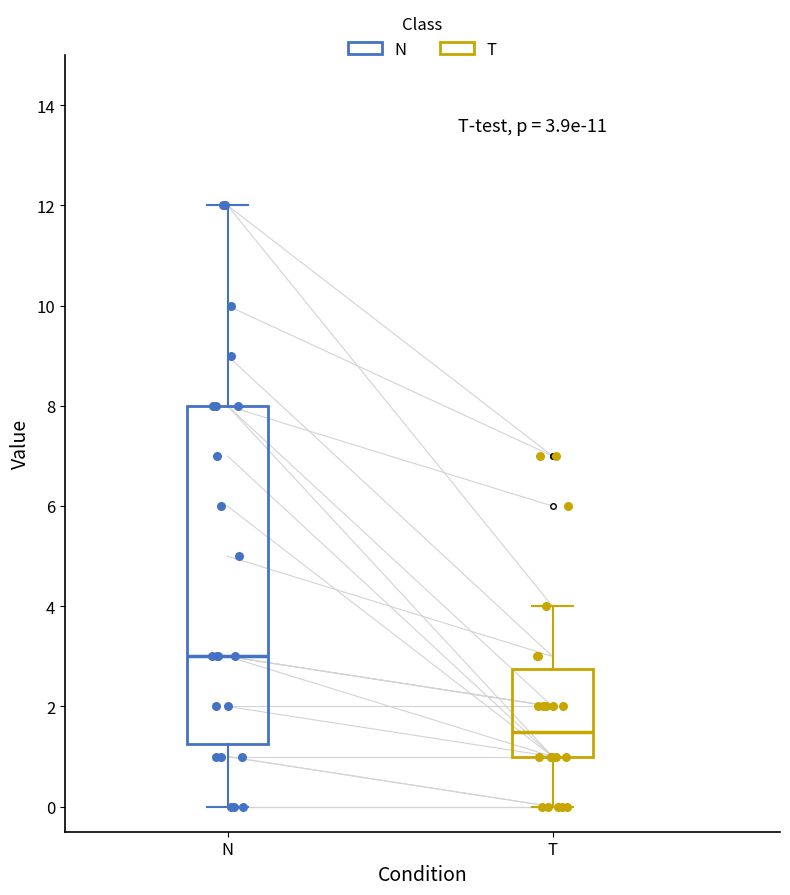

Which box is the tallest, from its lower edge to its upper edge?

N